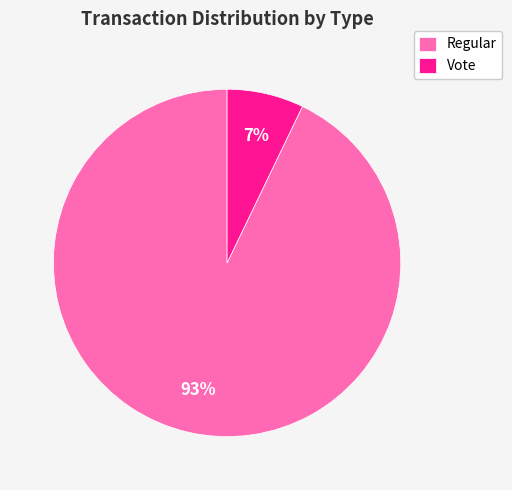

Is the sum of Regular and Vote greater than half?

Yes